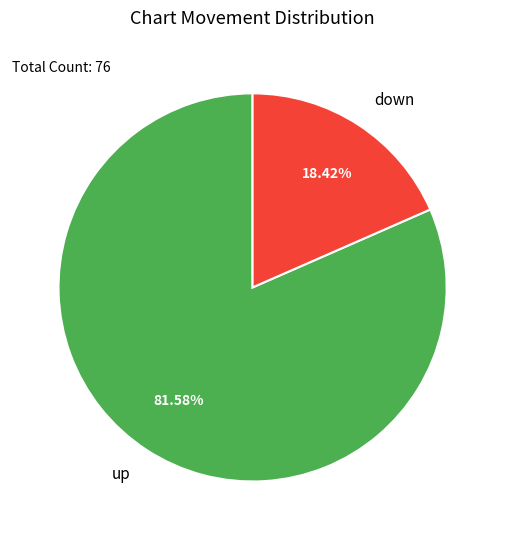

To the nearest percent, what percentage of the pie is up?

82%